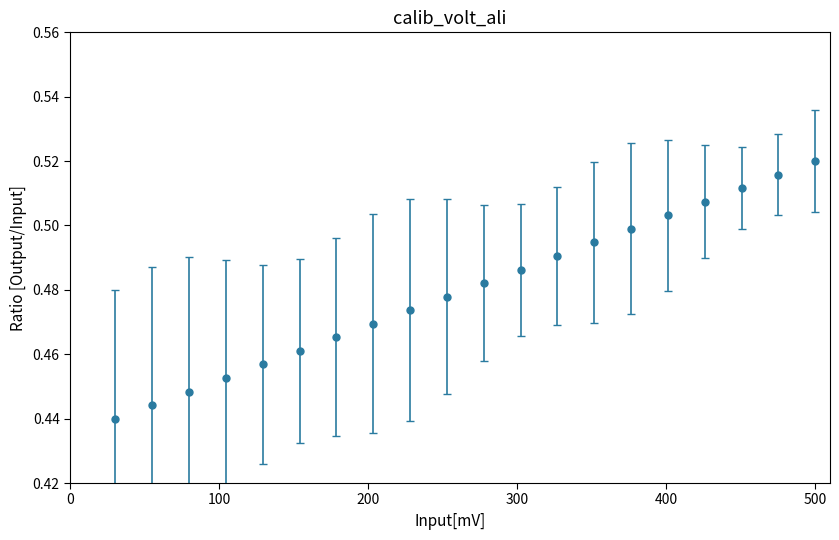

How many values are between 0 and 1?

20